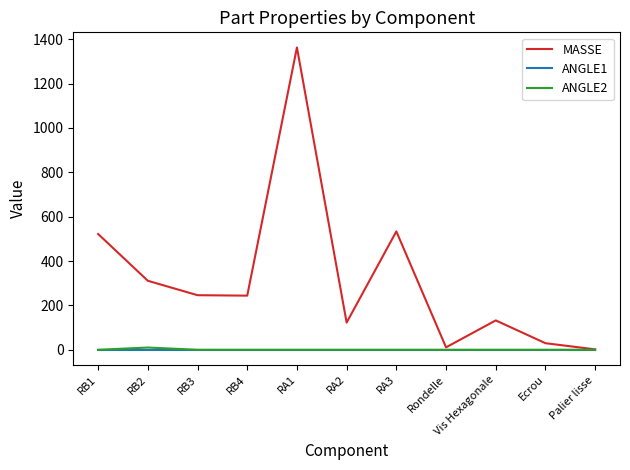

The value of MASSE at RB1 is 522.0. True or false?

True